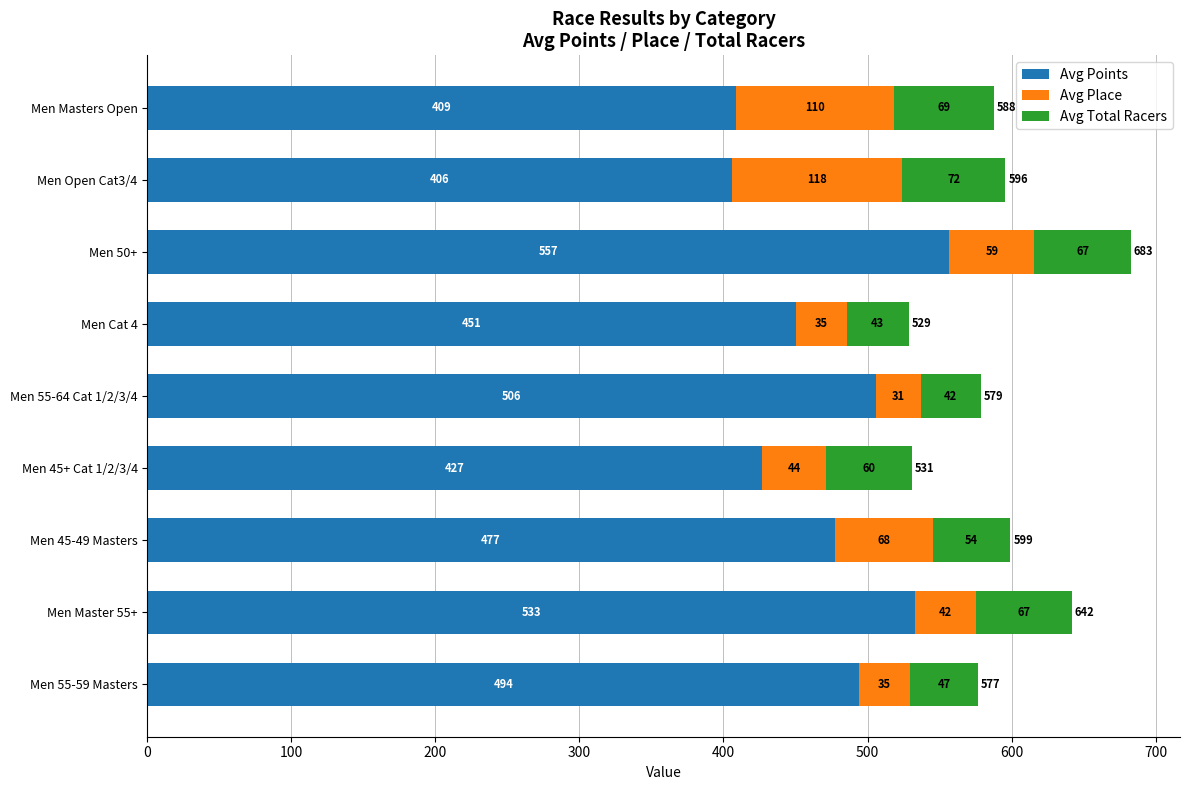

The value of Avg Points at Men Master 55+ is 862.6. True or false?

False